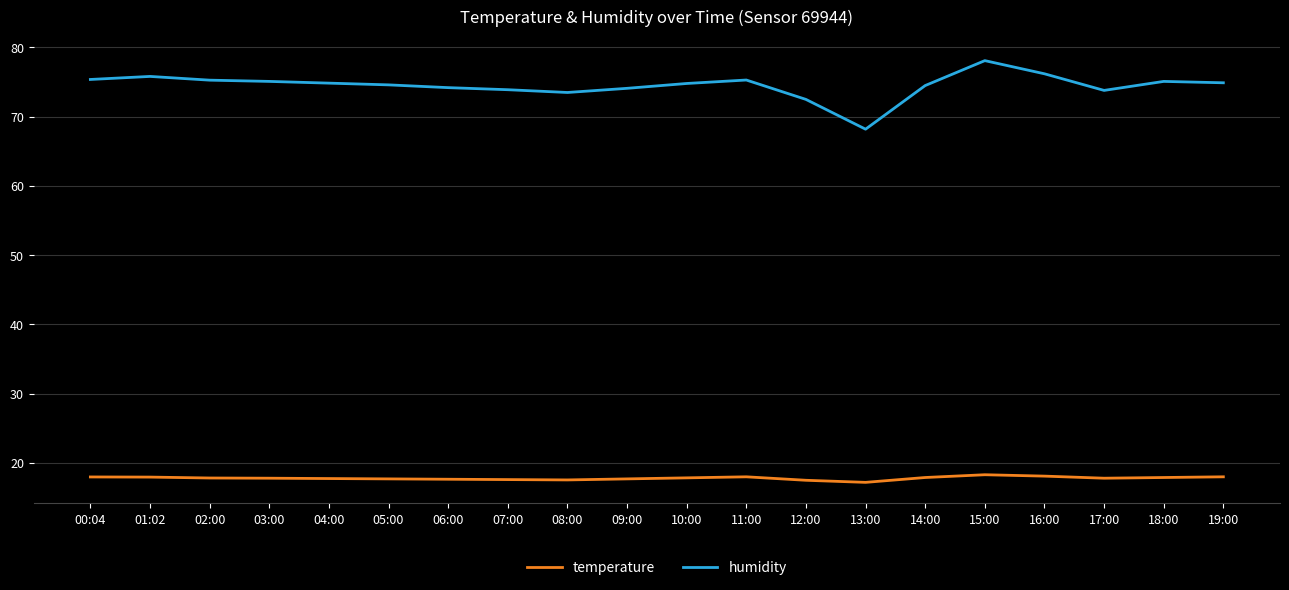

What is the spread (max minus min) of values at 15:00?

59.8